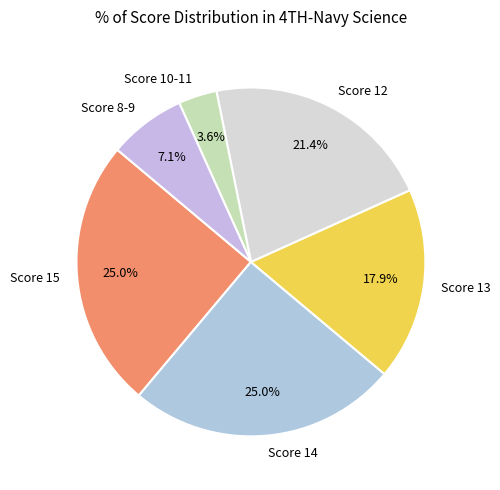

Is there any slice that represents more than half of the pie?

No